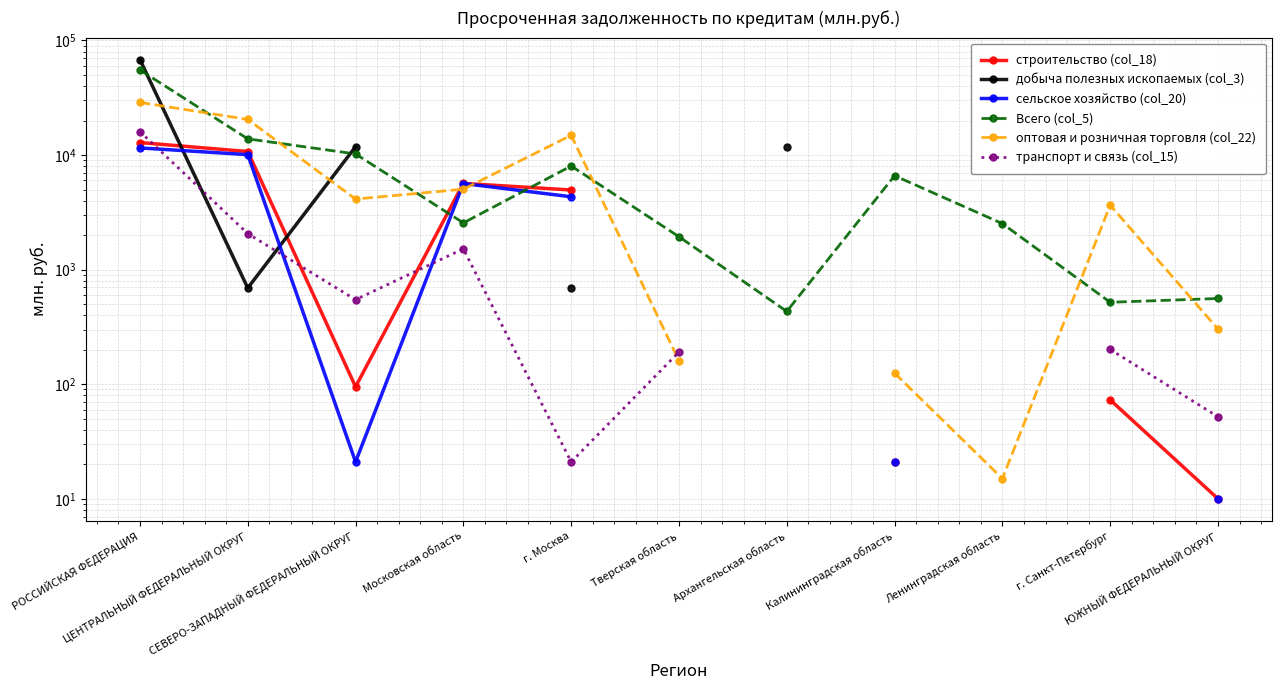

Where does the сельское хозяйство (col_20) series first go above 10086?

РОССИЙСКАЯ ФЕДЕРАЦИЯ